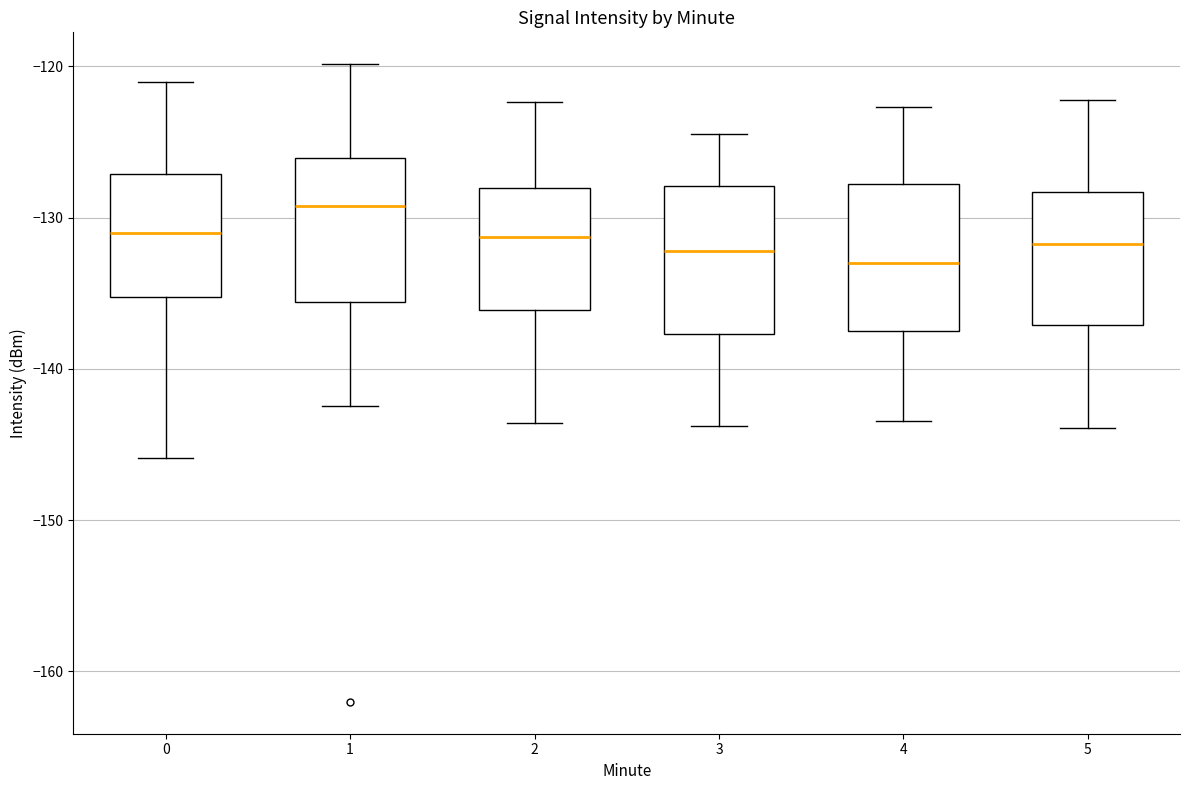

Reading left to right, read every box against the y-axis: the position of its median line, the range the box covers, and the ends of its whiskers. The values are not printed on the chart, so give them approximately, as read against the axis.

0: median -131, box -135 to -127, whiskers -146 to -121
1: median -129, box -136 to -126, whiskers -142 to -120
2: median -131, box -136 to -128, whiskers -144 to -122
3: median -132, box -138 to -128, whiskers -144 to -124
4: median -133, box -137 to -128, whiskers -143 to -123
5: median -132, box -137 to -128, whiskers -144 to -122